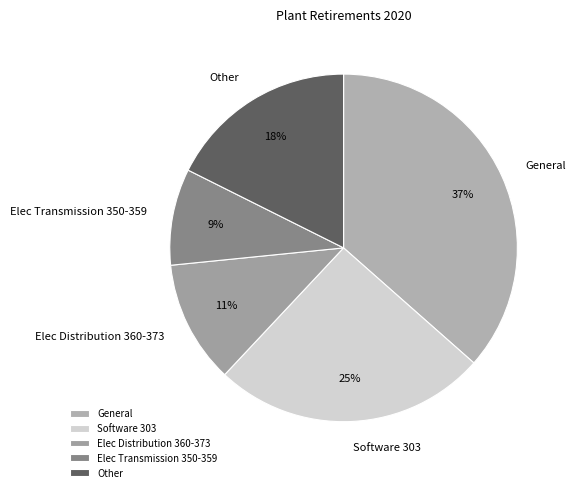

Between Software 303 and Elec Transmission 350-359, which is larger?

Software 303